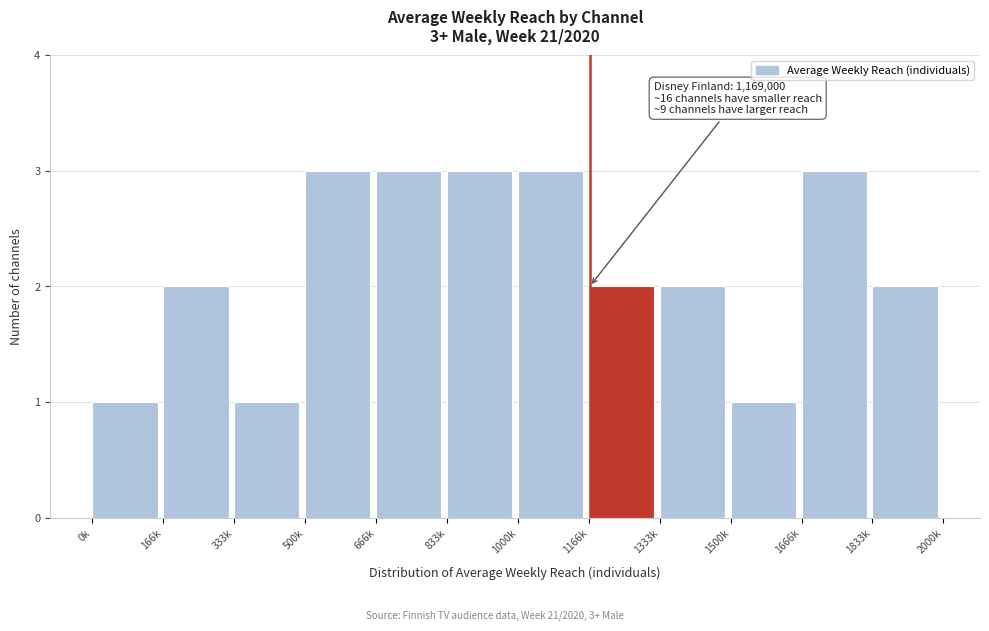

Reading right to left, extract all data points from this chart.

2	3	1	2	2	3	3	3	3	1	2	1